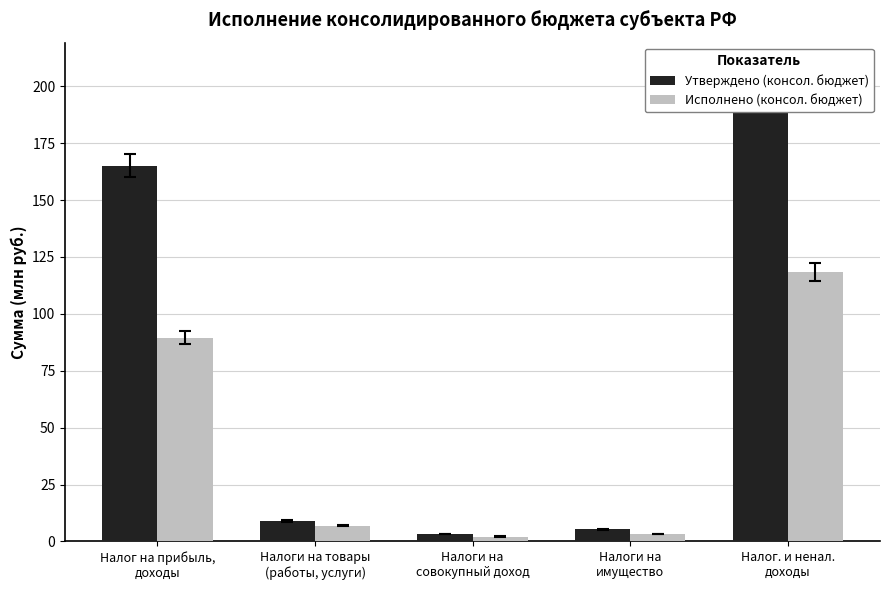

At how many categories does at least one series exceed 67?

2